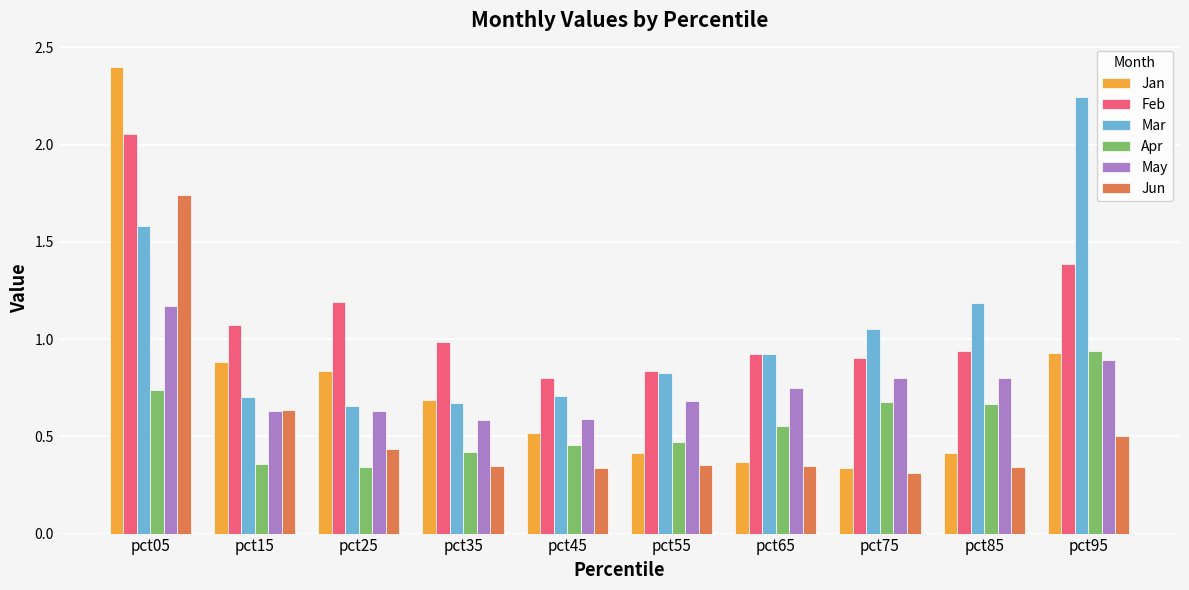

Which series has the widest spread of values?

Jan